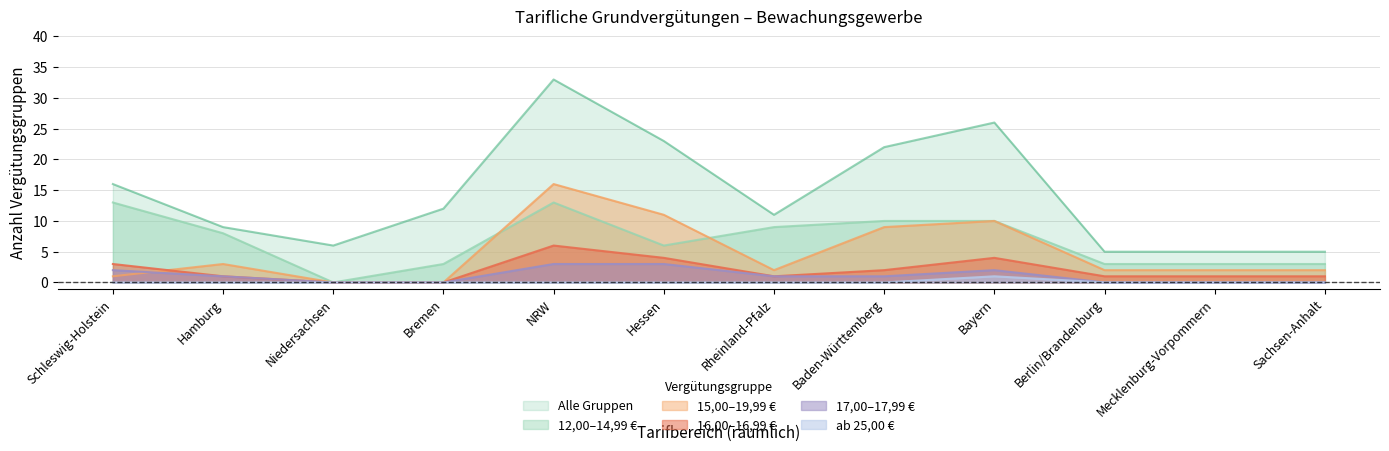

At which label is 15,00-19,99 closest to 8?

Baden-Württemberg